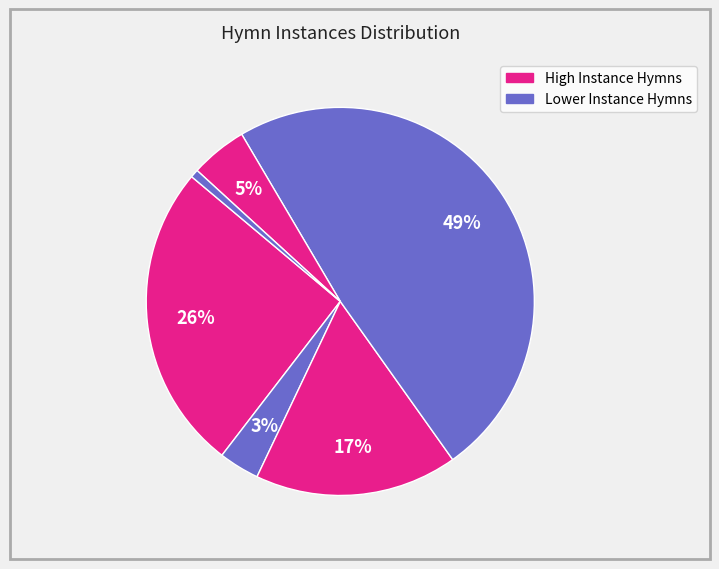

Count the number of slices in the pie.

6